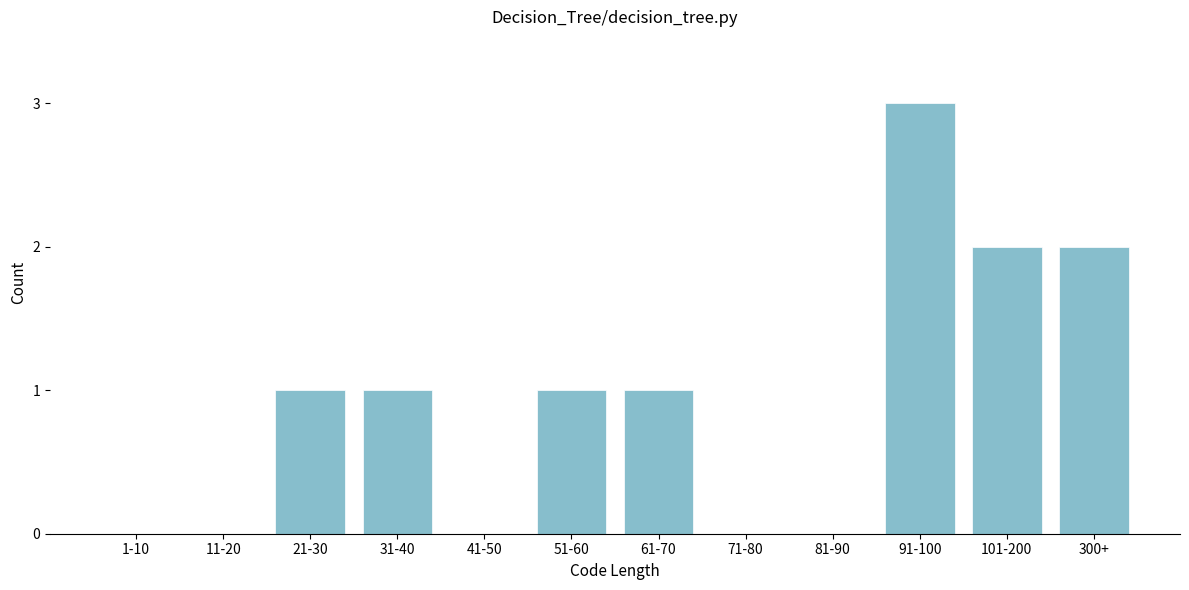

Reading right to left, list all the values displayed in this chart.

300+=2	101-200=2	91-100=3	81-90=0	71-80=0	61-70=1	51-60=1	41-50=0	31-40=1	21-30=1	11-20=0	1-10=0